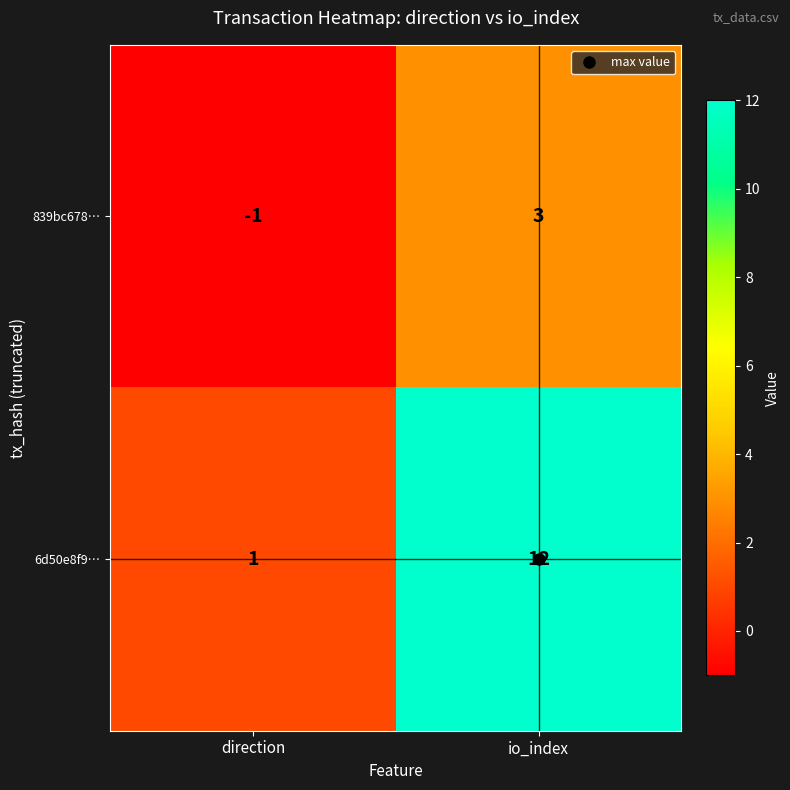

Count the number of data series in this chart.

2